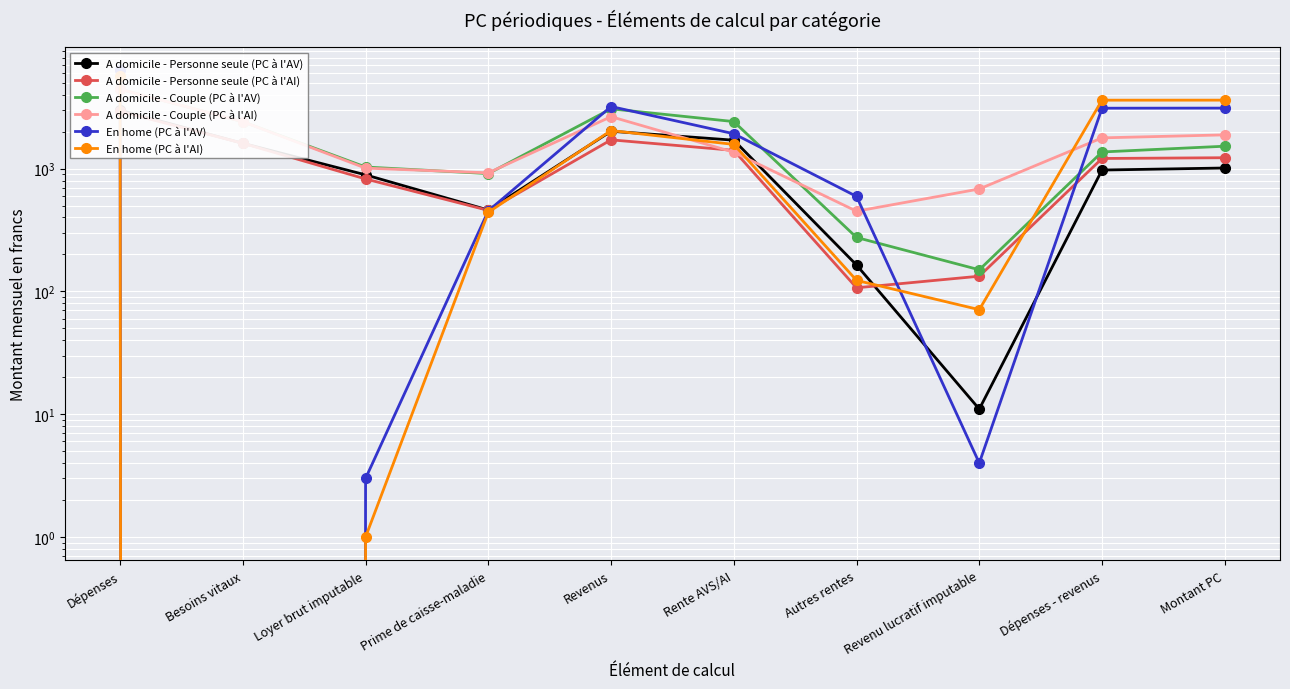

List the labels in order of En home (PC à l'AI) value, largest first.

Dépenses, Montant PC, Dépenses - revenus, Revenus, Rente AVS/AI, Prime de caisse-maladie, Autres rentes, Revenu lucratif imputable, Loyer brut imputable, Besoins vitaux